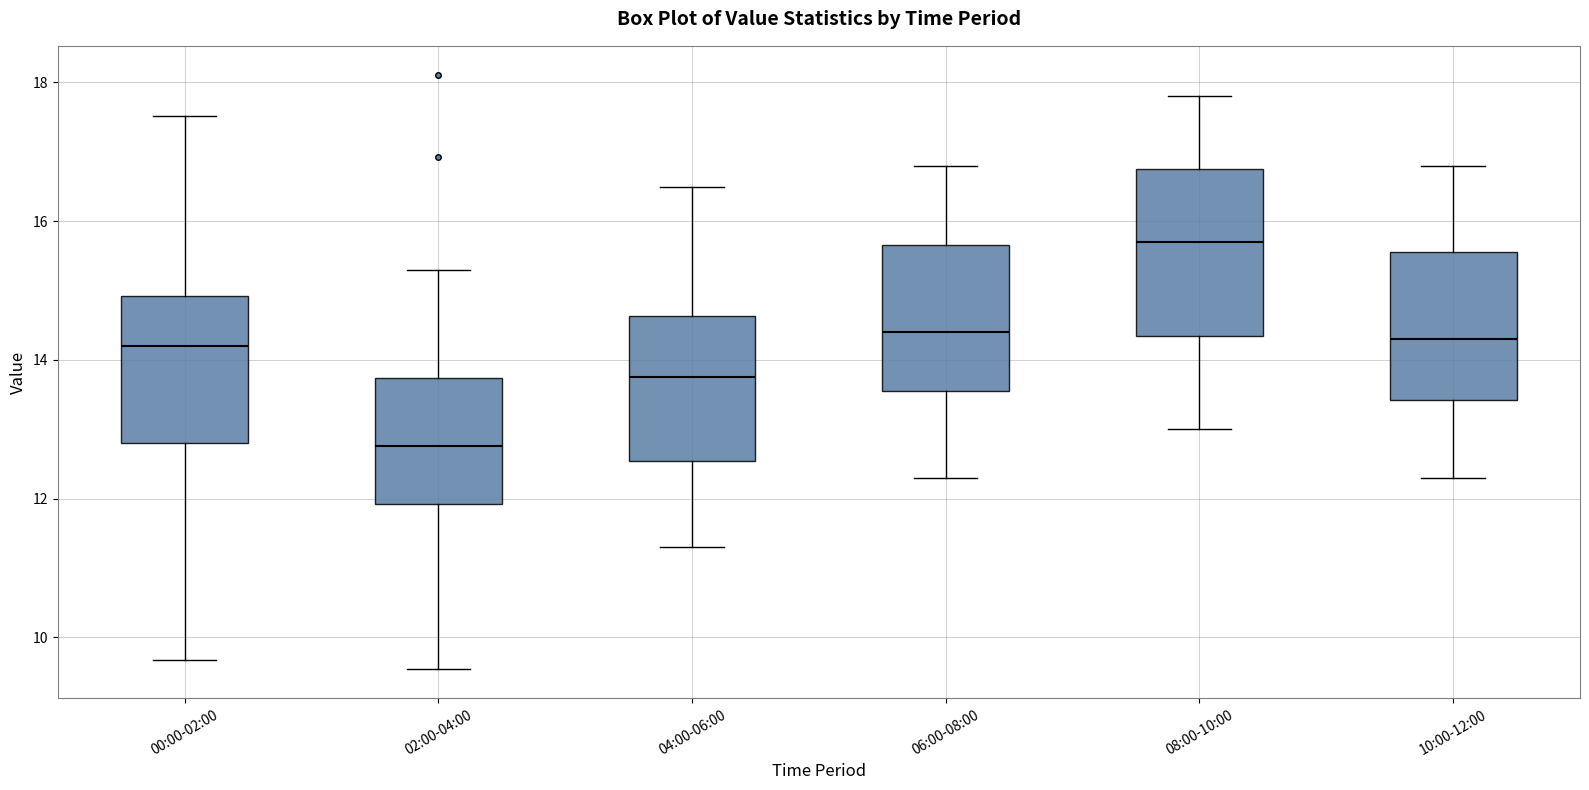

Reading left to right, transcribe this box plot: for each box, give where its median line is, the range the box spans, and where its two whiskers end, as read against the y-axis. The values are not printed on the chart, so give them approximately, as read against the axis.

00:00-02:00: median 14.2, box 12.8 to 15.0, whiskers 9.6 to 17.6
02:00-04:00: median 12.8, box 12.0 to 13.8, whiskers 9.6 to 15.4
04:00-06:00: median 13.8, box 12.6 to 14.6, whiskers 11.4 to 16.6
06:00-08:00: median 14.4, box 13.6 to 15.6, whiskers 12.4 to 16.8
08:00-10:00: median 15.8, box 14.4 to 16.8, whiskers 13.0 to 17.8
10:00-12:00: median 14.4, box 13.4 to 15.6, whiskers 12.4 to 16.8